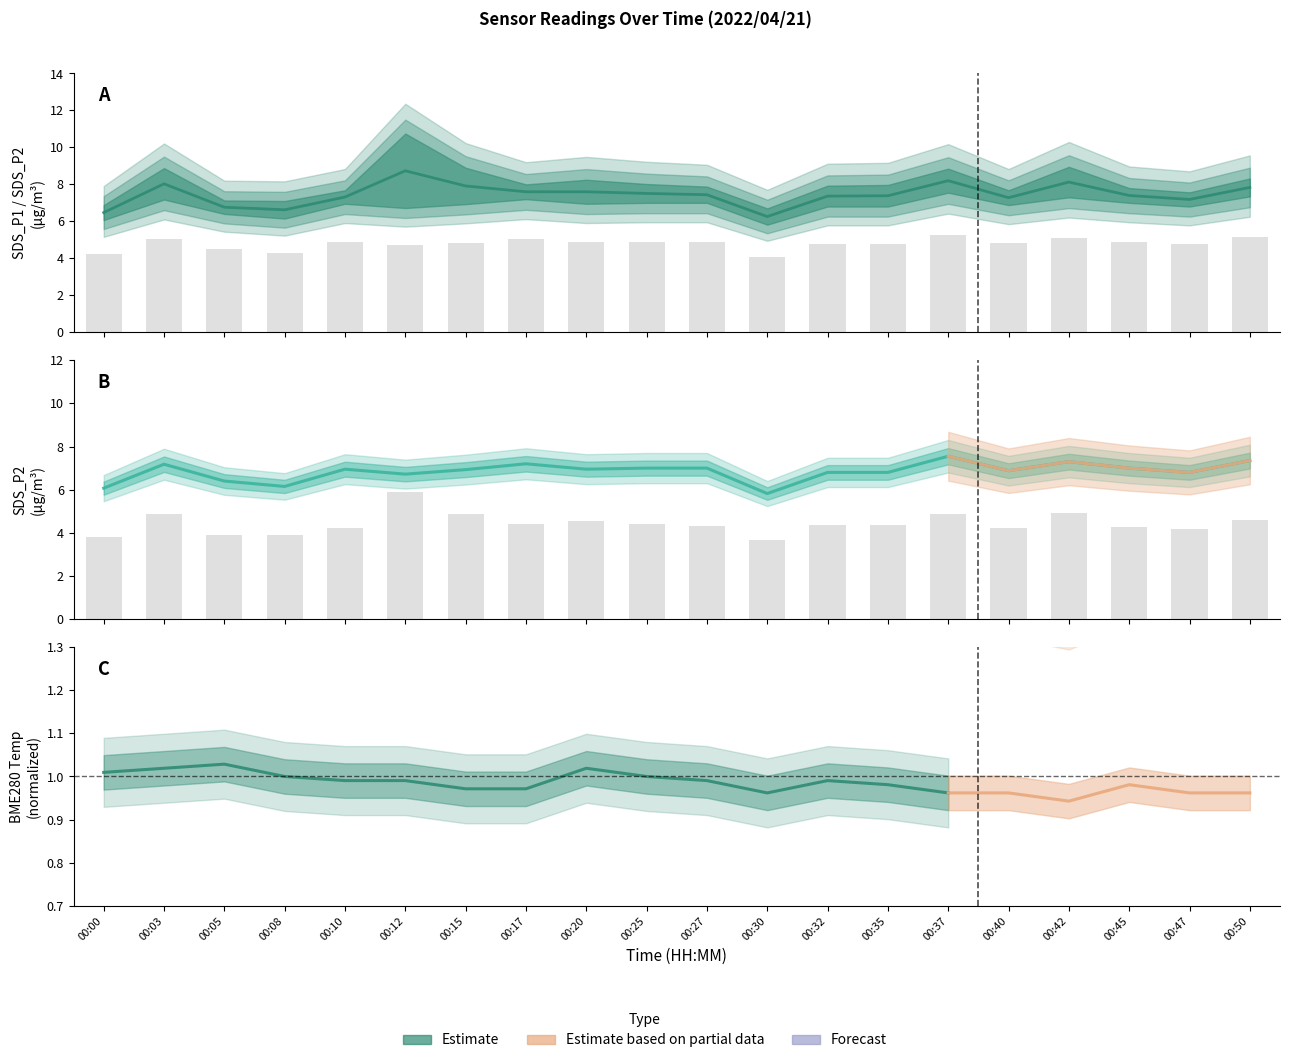

The SDS_P2 series shows 4.8 at 00:35. True or false?

True